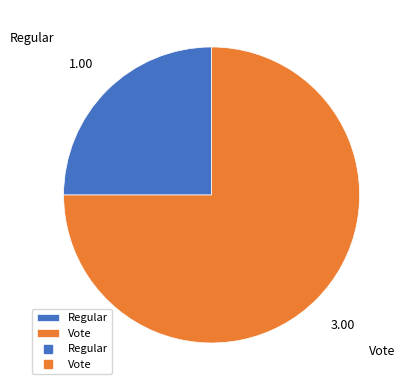

Rank the categories by value from lowest to highest.

Regular, Vote